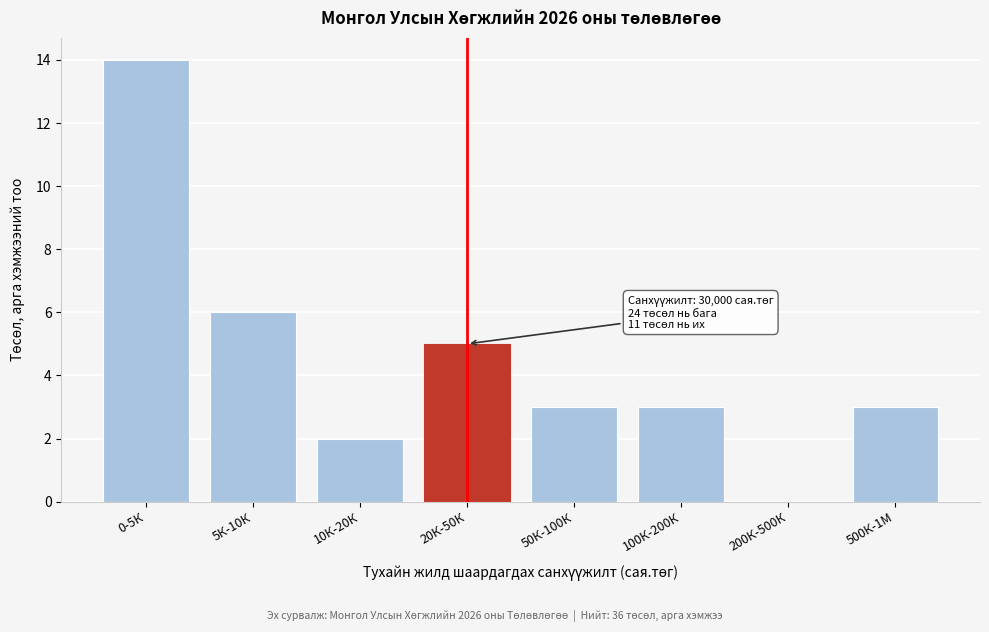

Reading left to right, extract all data points from this chart.

0-5К=14	5К-10К=6	10К-20К=2	20К-50К=5	50К-100К=3	100К-200К=3	200К-500К=0	500К-1М=3